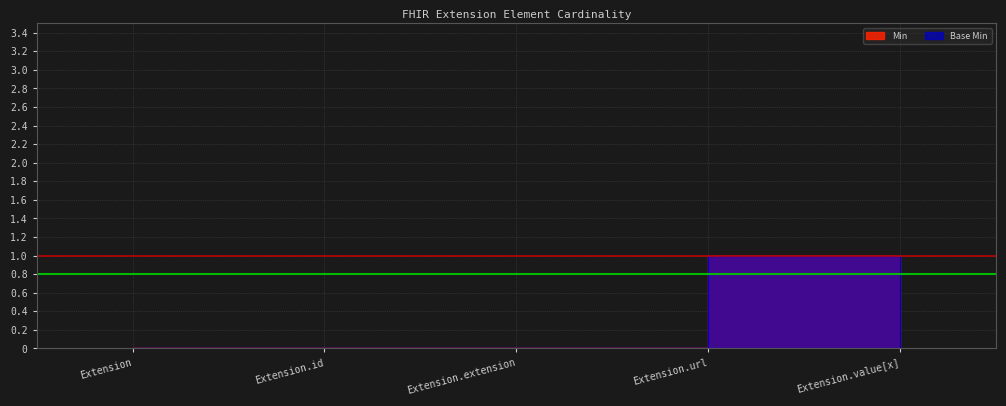

Between Extension.id and Extension.url, which is larger?

Extension.url